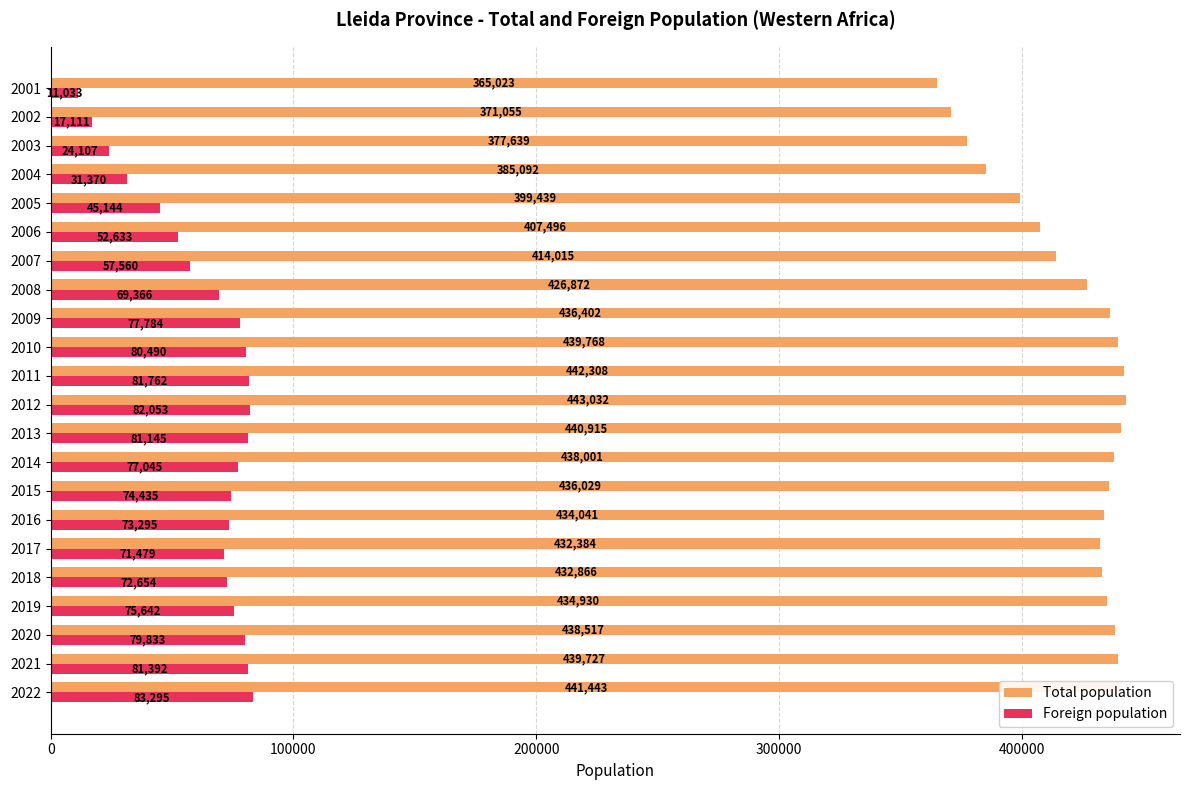

At which category does the chart reach its minimum across all series?

2001